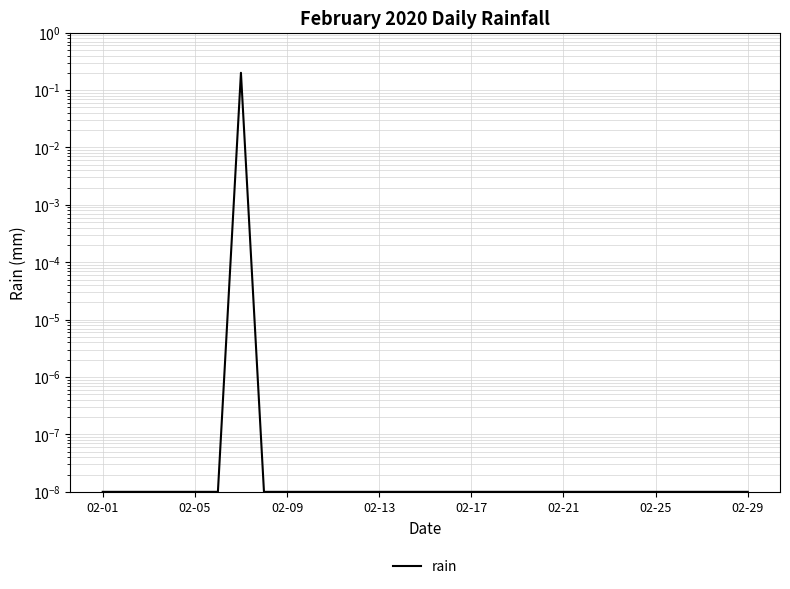

True or false: there are more than 0 points higher than both neighbors.

True